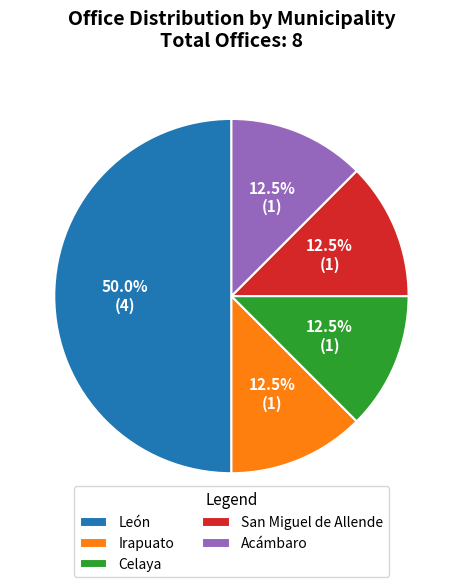

Is Irapuato the majority of the pie?

No